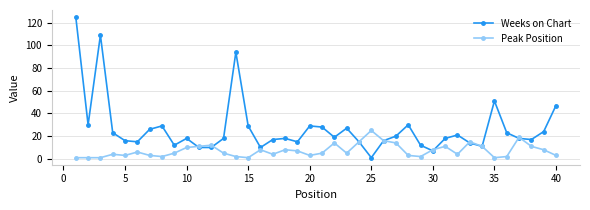

How many interior local peaks does the Weeks on Chart series have?

10